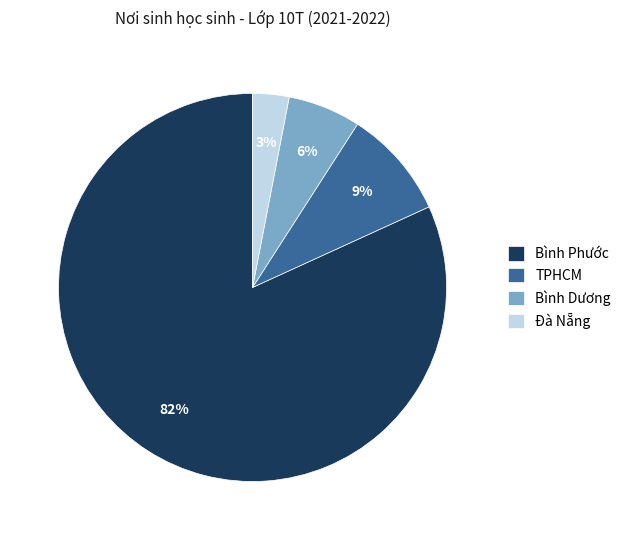

How many slices are in this pie chart?

4